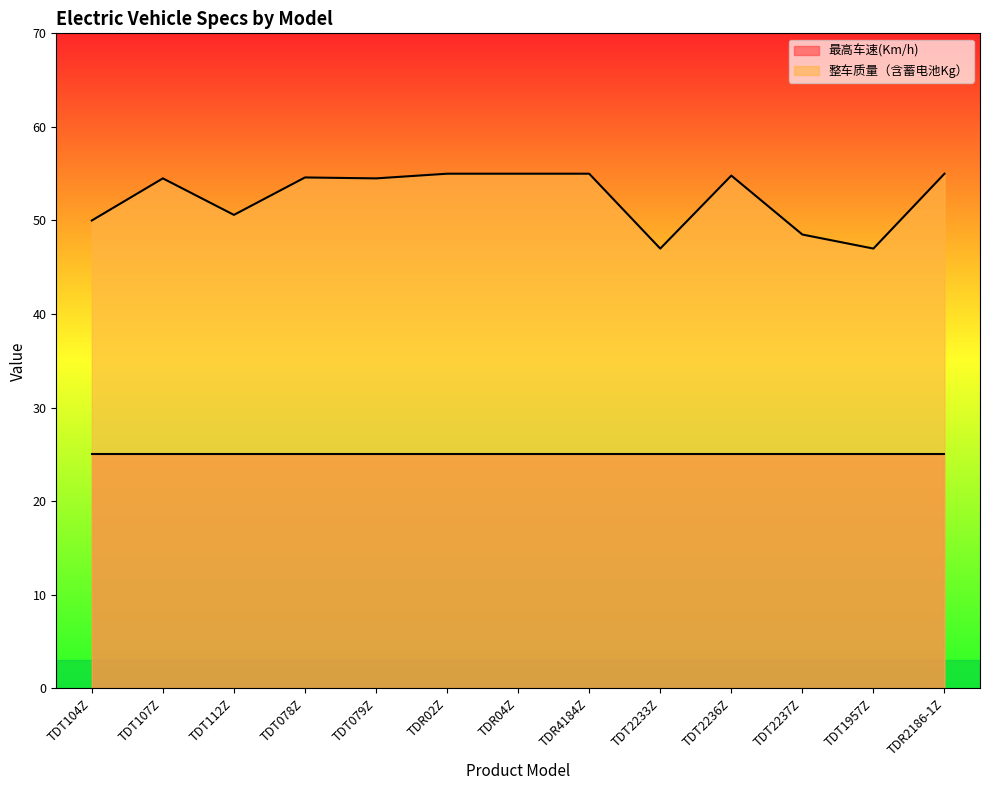

True or false: the data shows 54.8 at TDT2236Z.

True